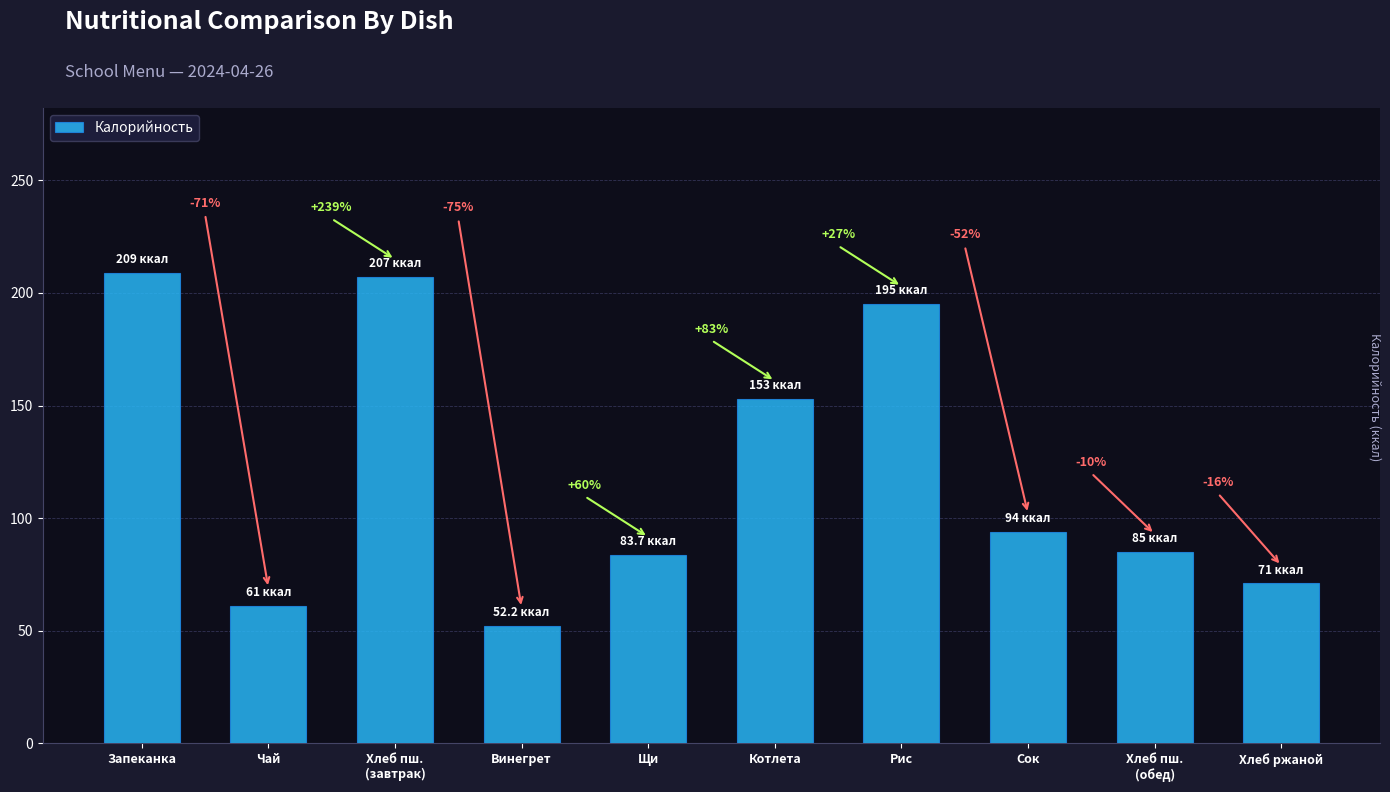

List the labels in order of value, smallest first.

Винегрет, Чай, Хлеб ржаной, Щи, Хлеб пш.
(обед), Сок, Котлета, Рис, Хлеб пш.
(завтрак), Запеканка